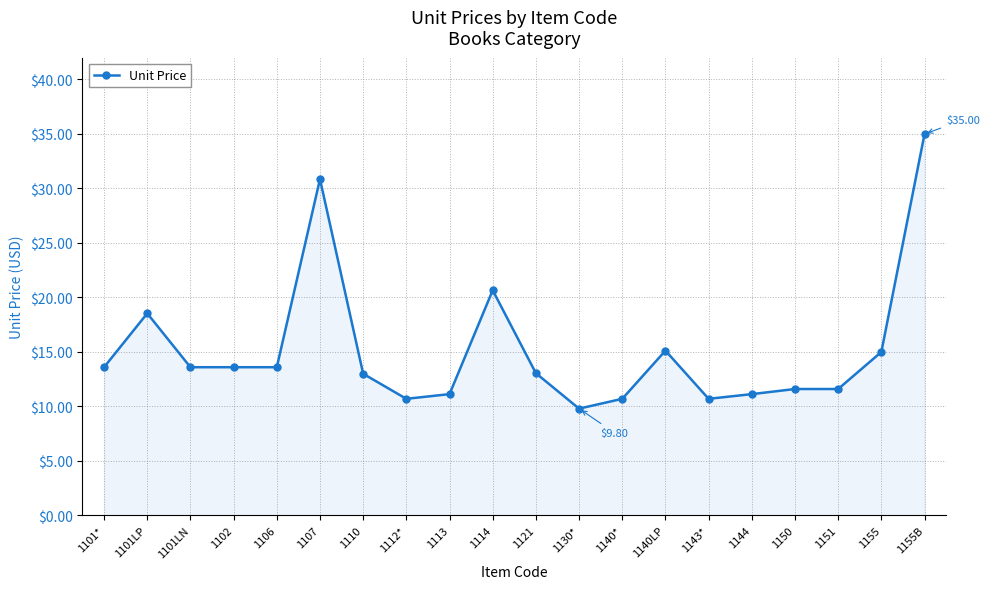

Where is the first local maximum?

1101LP